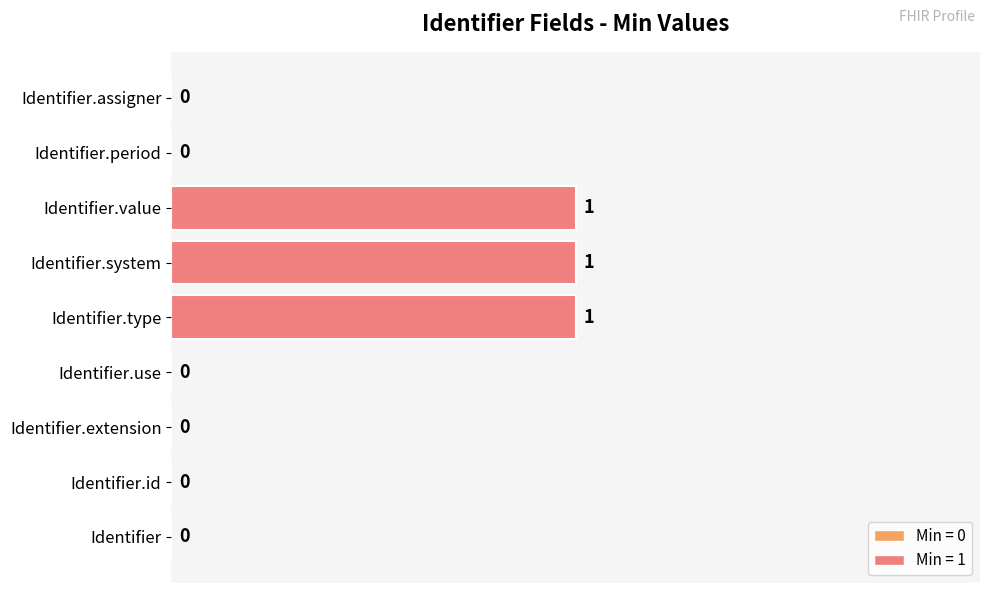

Reading bottom to top, what are all the values shown in this chart?

Identifier=0	Identifier.id=0	Identifier.extension=0	Identifier.use=0	Identifier.type=1	Identifier.system=1	Identifier.value=1	Identifier.period=0	Identifier.assigner=0